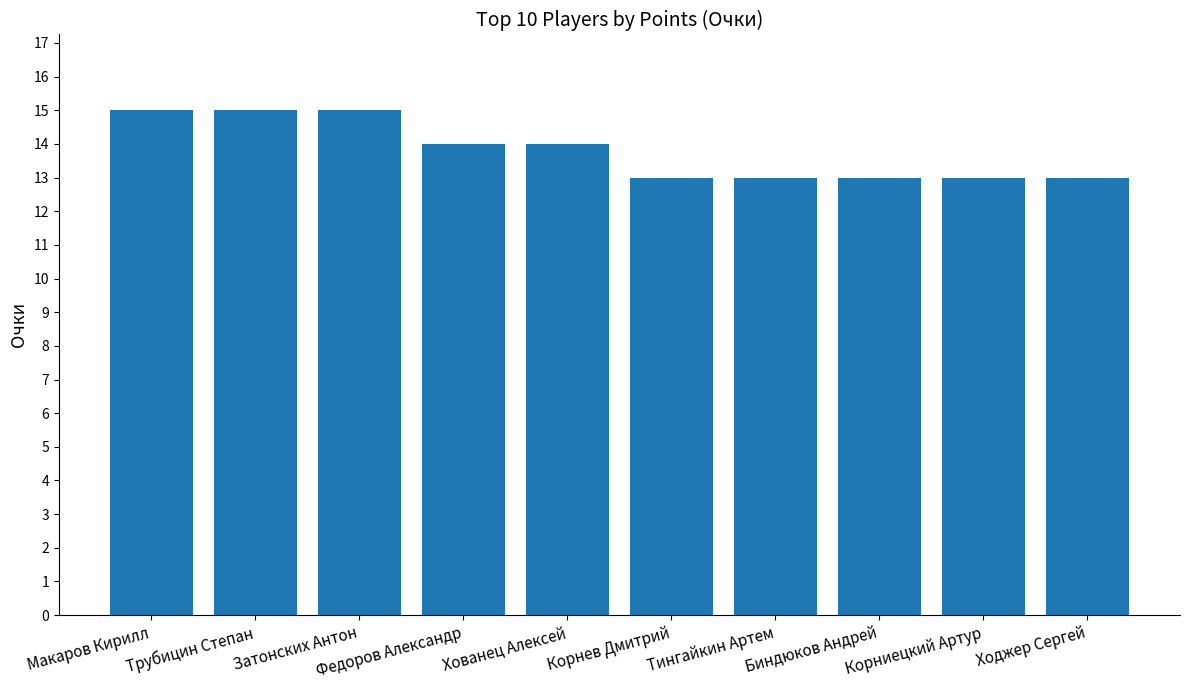

What is the sum of all values?

138